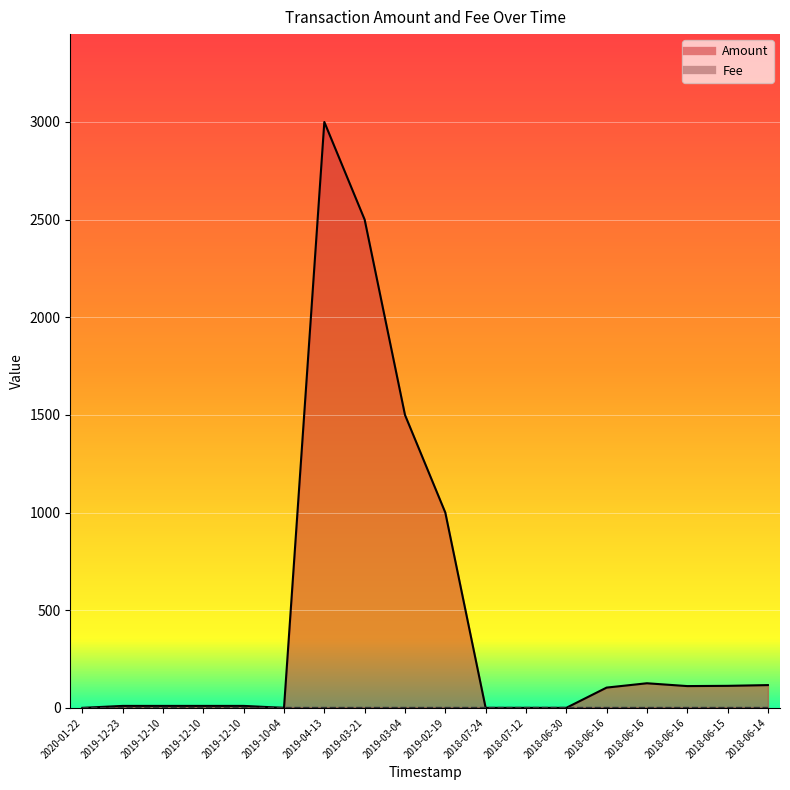

Is the value of Fee at 2018-06-16 greater than the value of Amount at 2019-04-13?

No